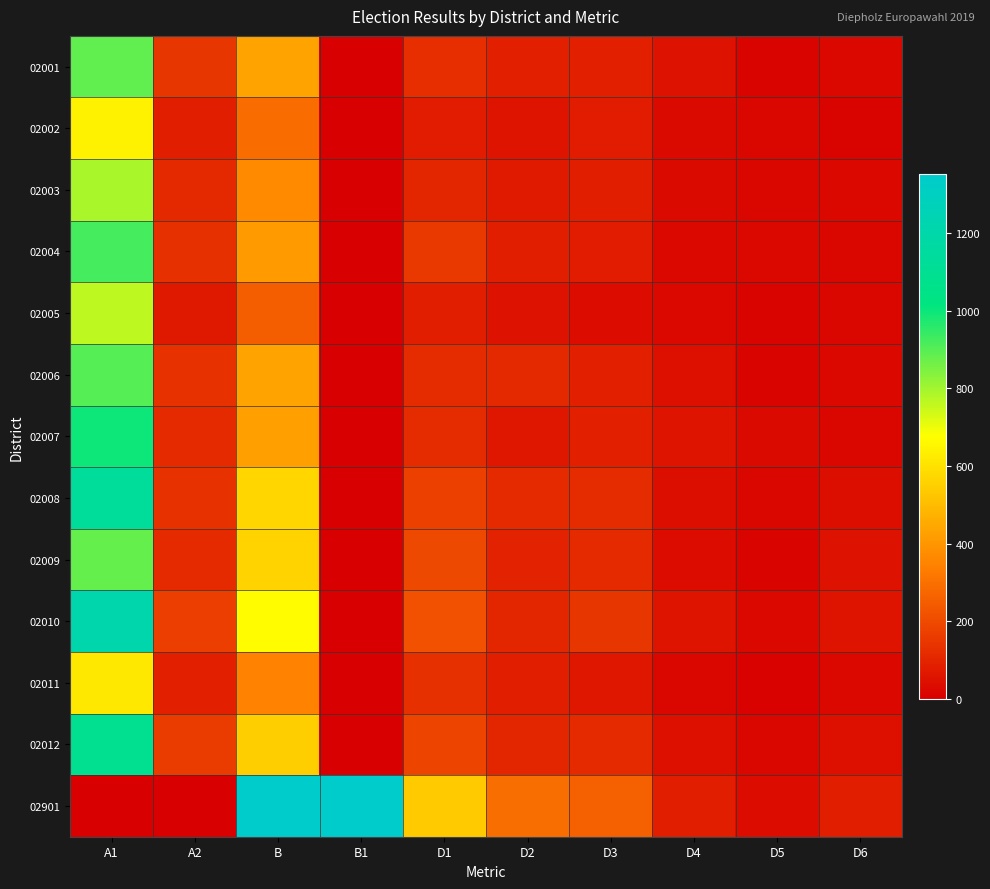

Which series has the largest range (max minus min)?

02901